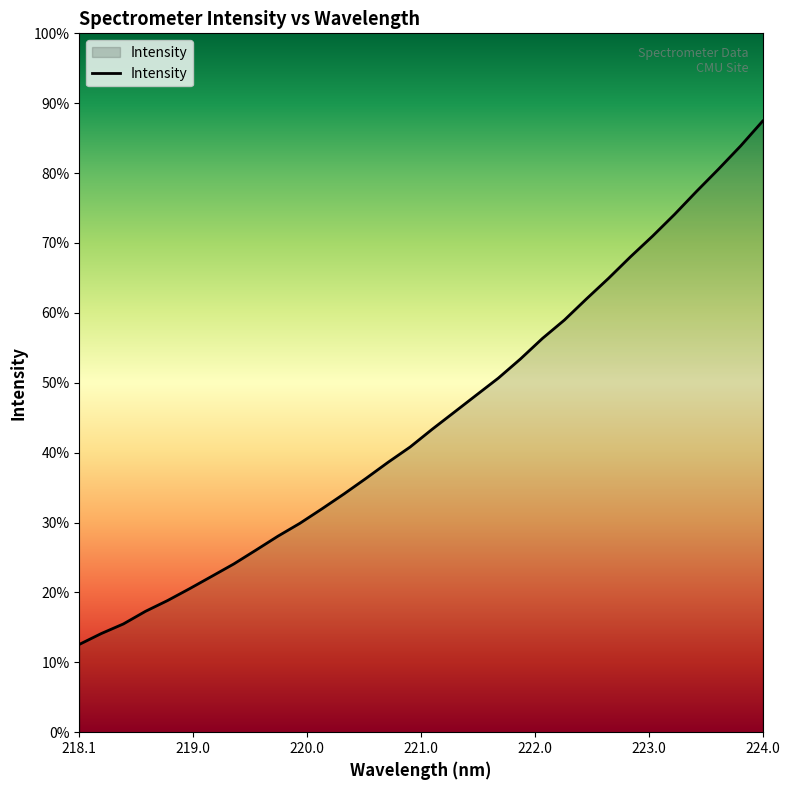

Which label corresponds to the smallest value in the chart?

218.1